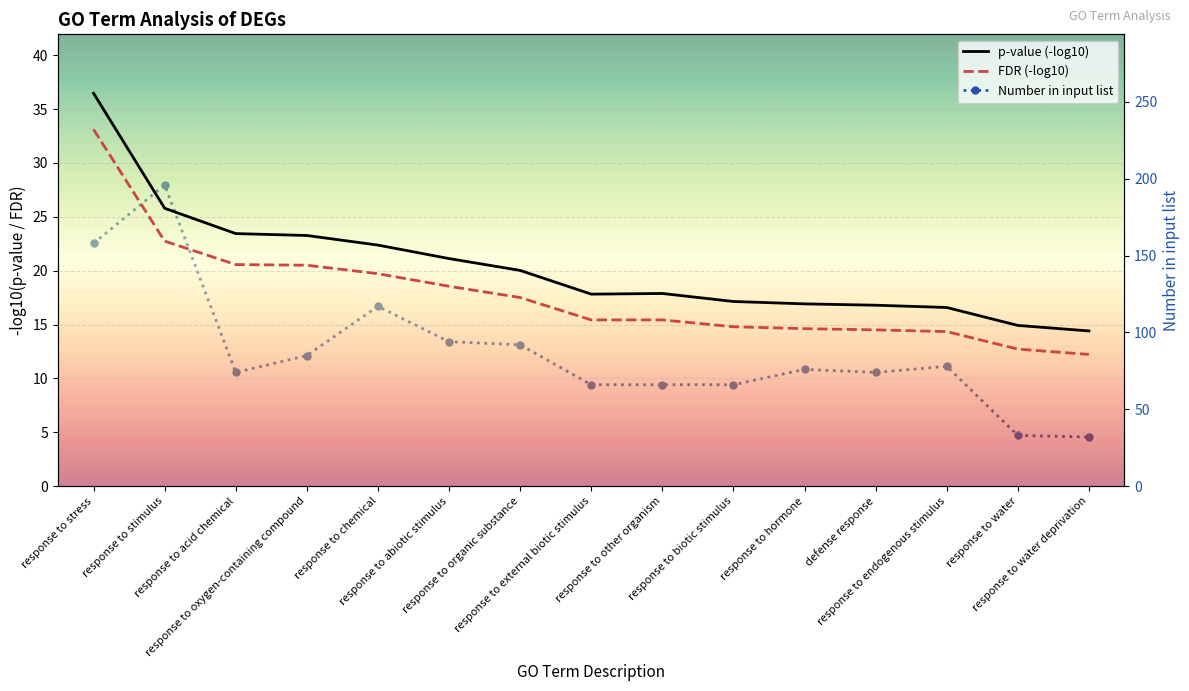

Is the value of FDR (-log10) at response to hormone greater than the value of p-value (-log10) at response to stress?

No